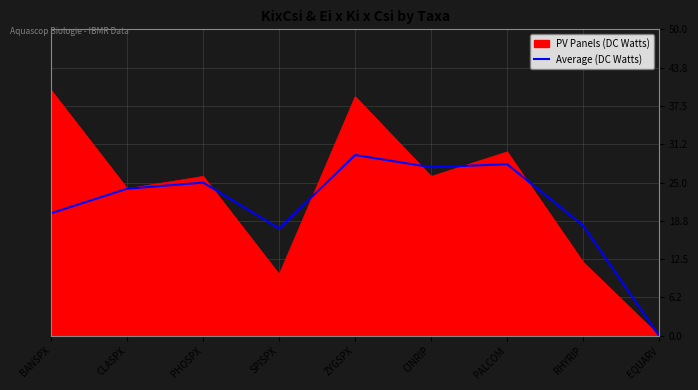

Reading left to right, list all the values displayed in this chart.

PV Panels (DC Watts): 40.0	24.0	26.0	10.0	39.0	26.0	30.0	12.0	0.0
Average (DC Watts): 20.0	24.0	25.0	17.5	29.5	27.5	28.0	18.0	0.0